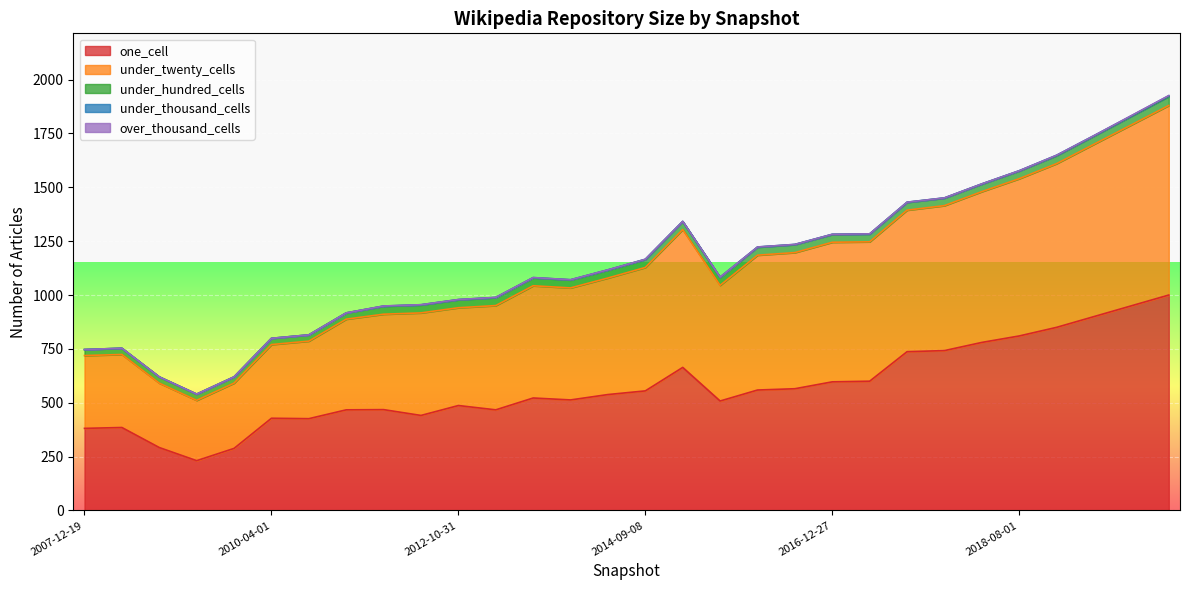

What are all the series names shown in the legend?

one_cell, under_twenty_cells, under_hundred_cells, under_thousand_cells, over_thousand_cells